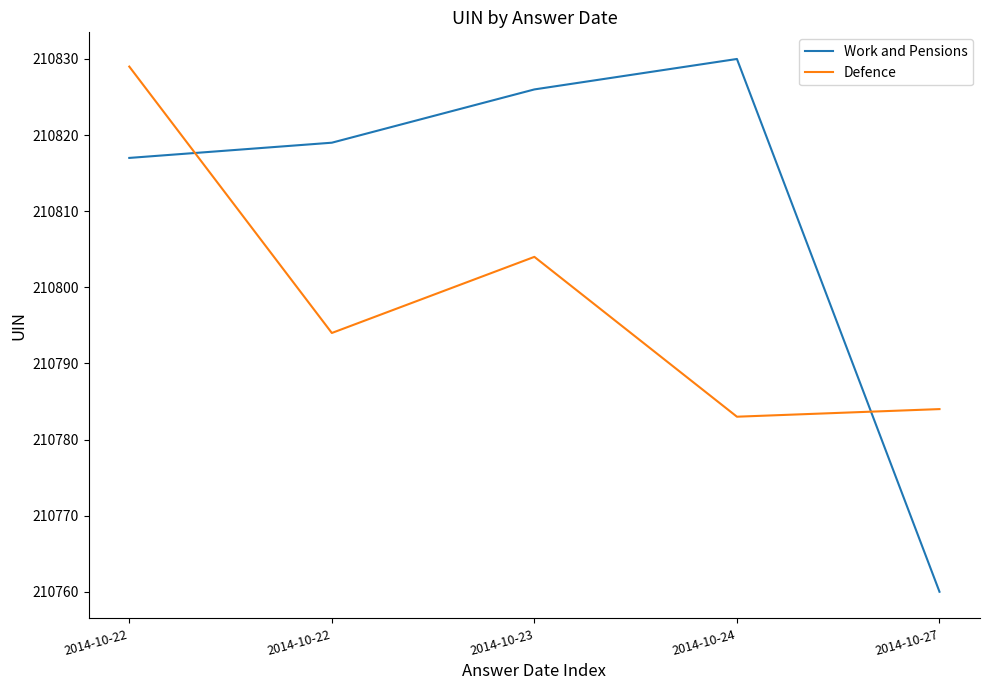

Reading left to right, list all the values displayed in this chart.

Work and Pensions: 2014-10-22=210817	2014-10-22=210819	2014-10-23=210826	2014-10-24=210830	2014-10-27=210760
Defence: 2014-10-22=210829	2014-10-22=210794	2014-10-23=210804	2014-10-24=210783	2014-10-27=210784